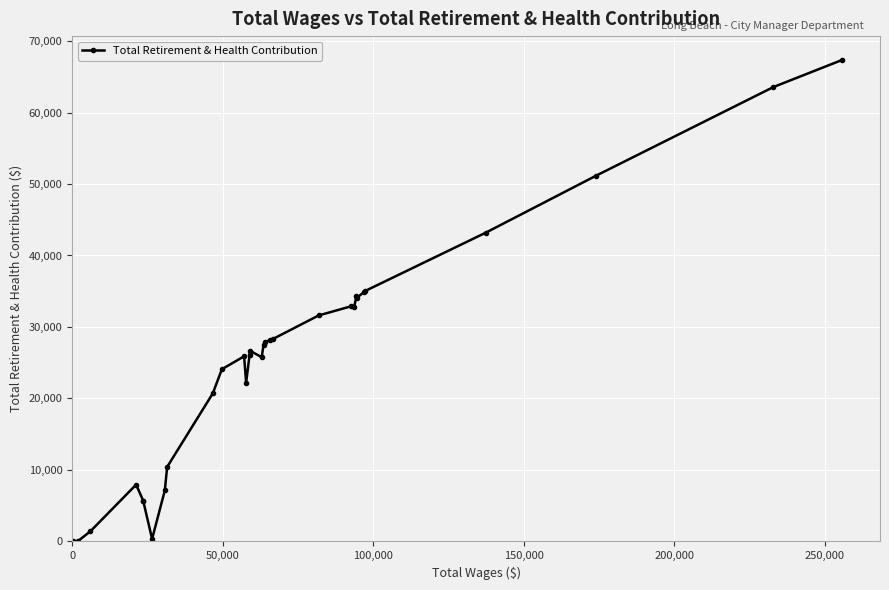

How many lines are shown in the chart?

1